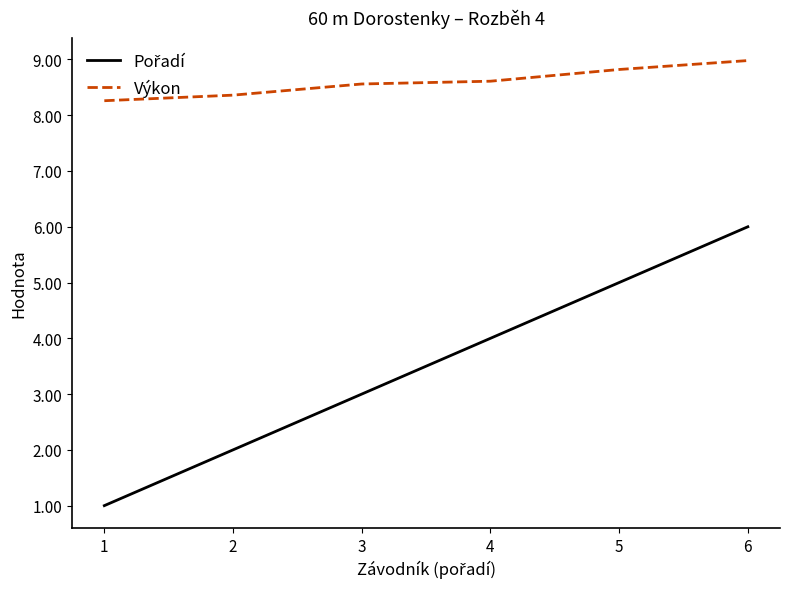

What is the difference between the second highest and minimum values in the Výkon series?

0.6